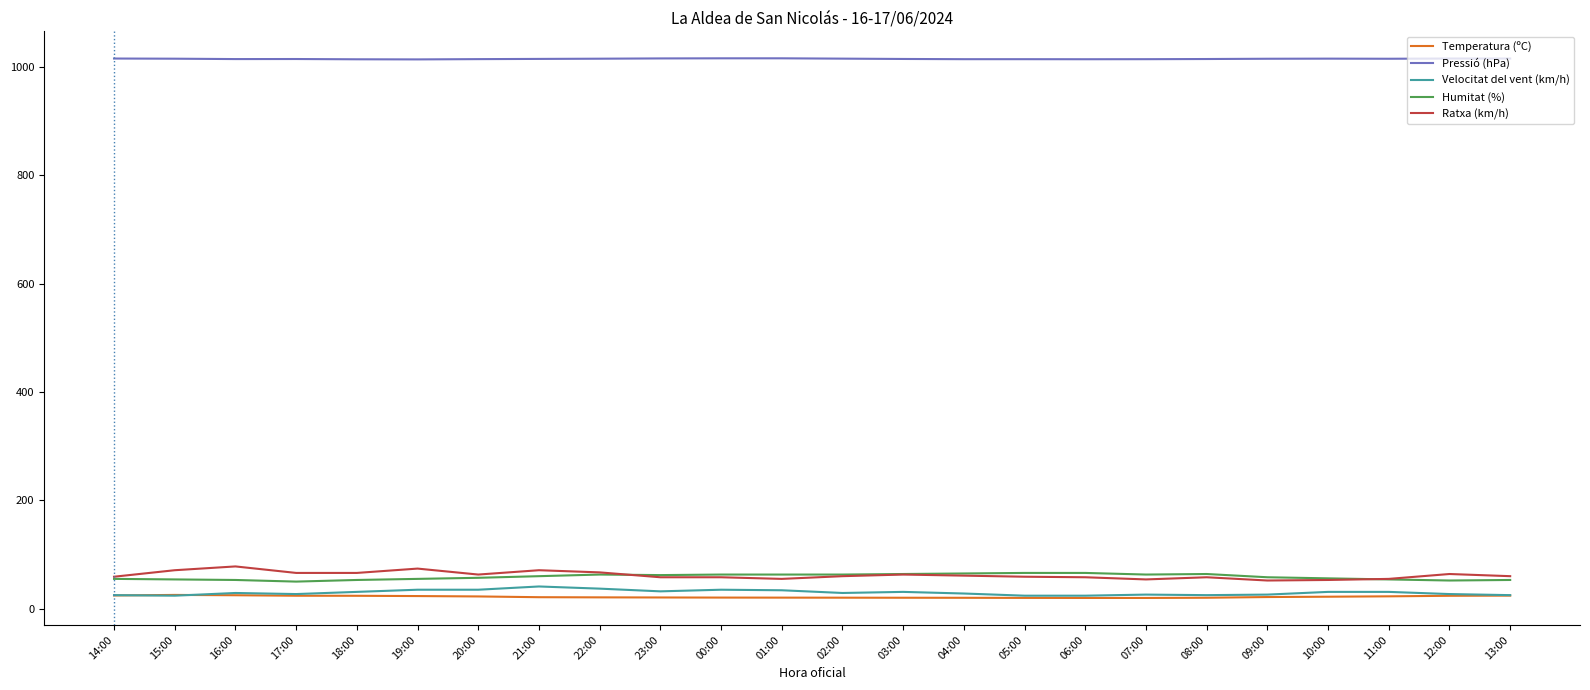

Is it true that Temperatura (ºC) equals 22.8 at 11:00?

True